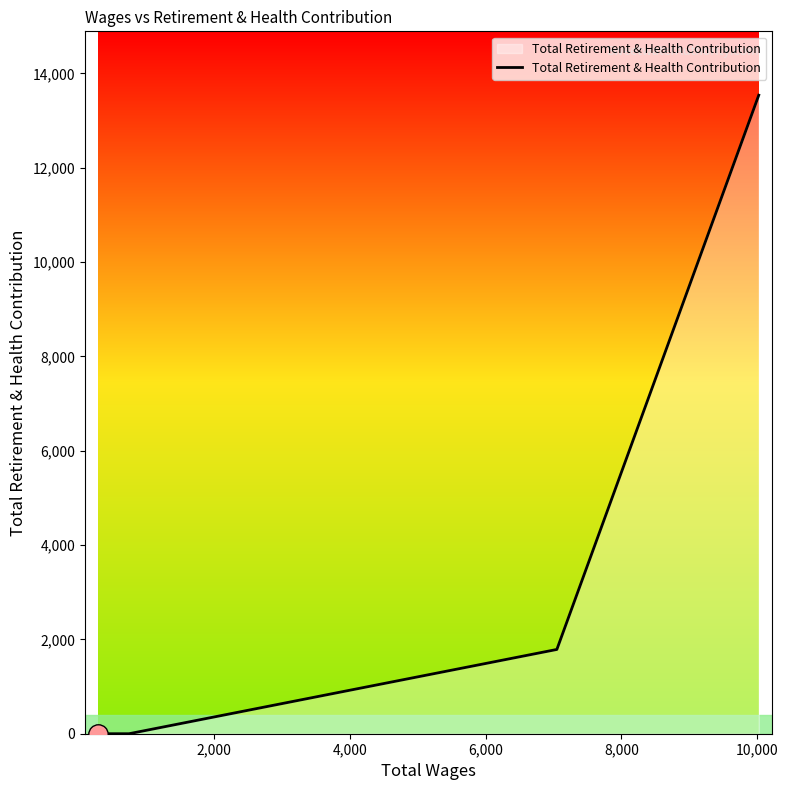

How many values are below 1787?

2